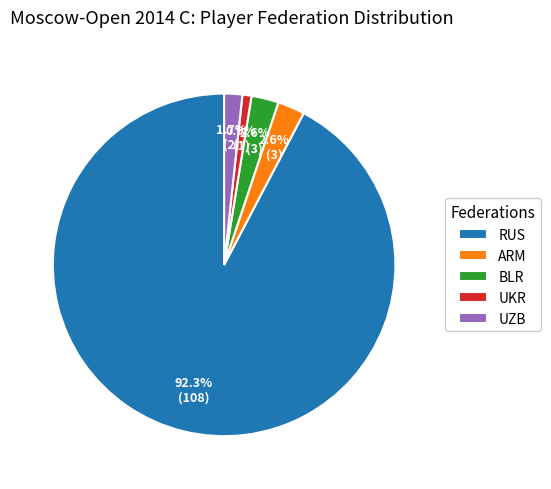

Which category has the biggest portion of the pie?

RUS